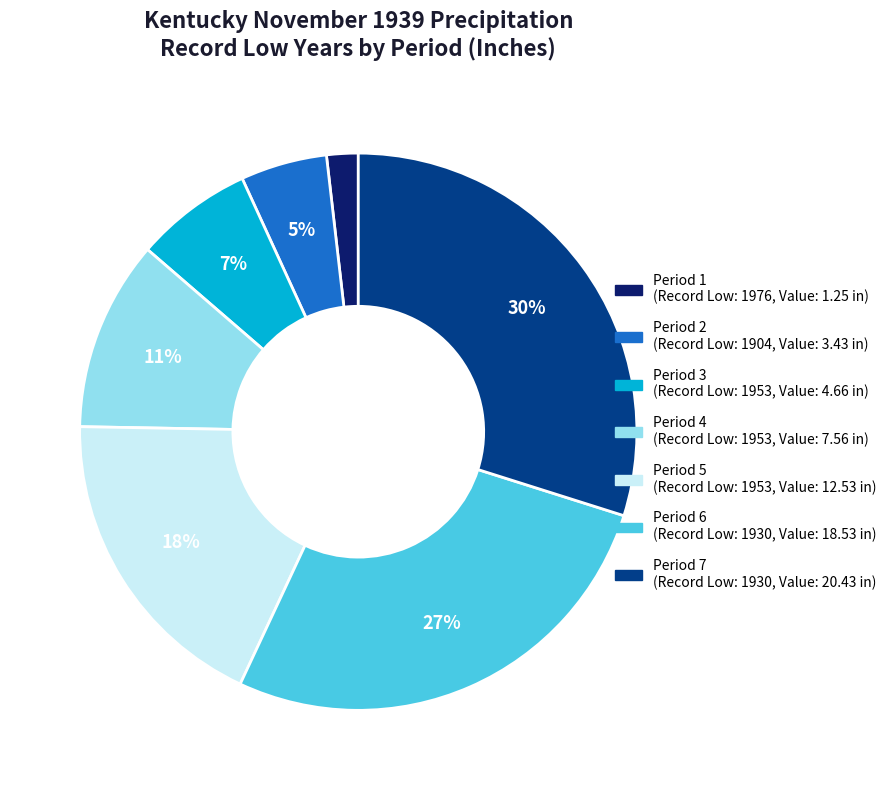

How many segments does this pie chart have?

7